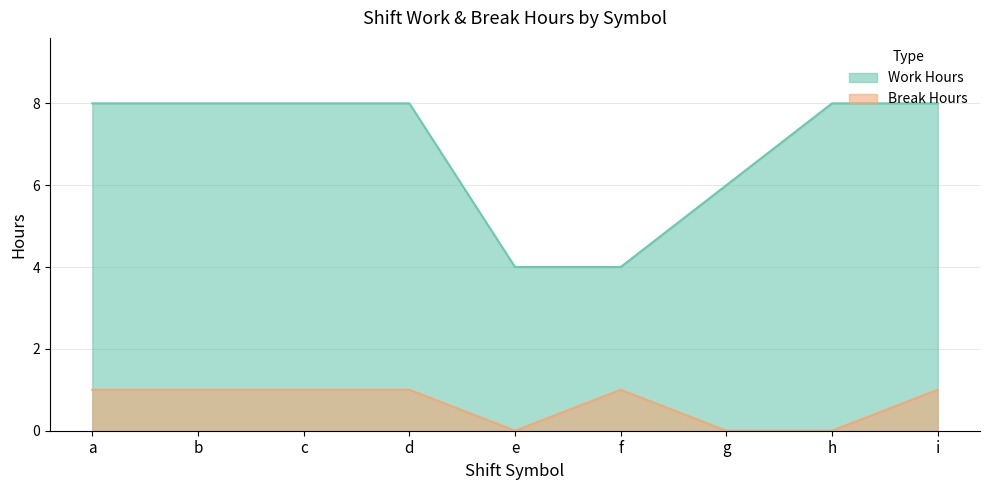

Where is the first local maximum for Work Hours?

b